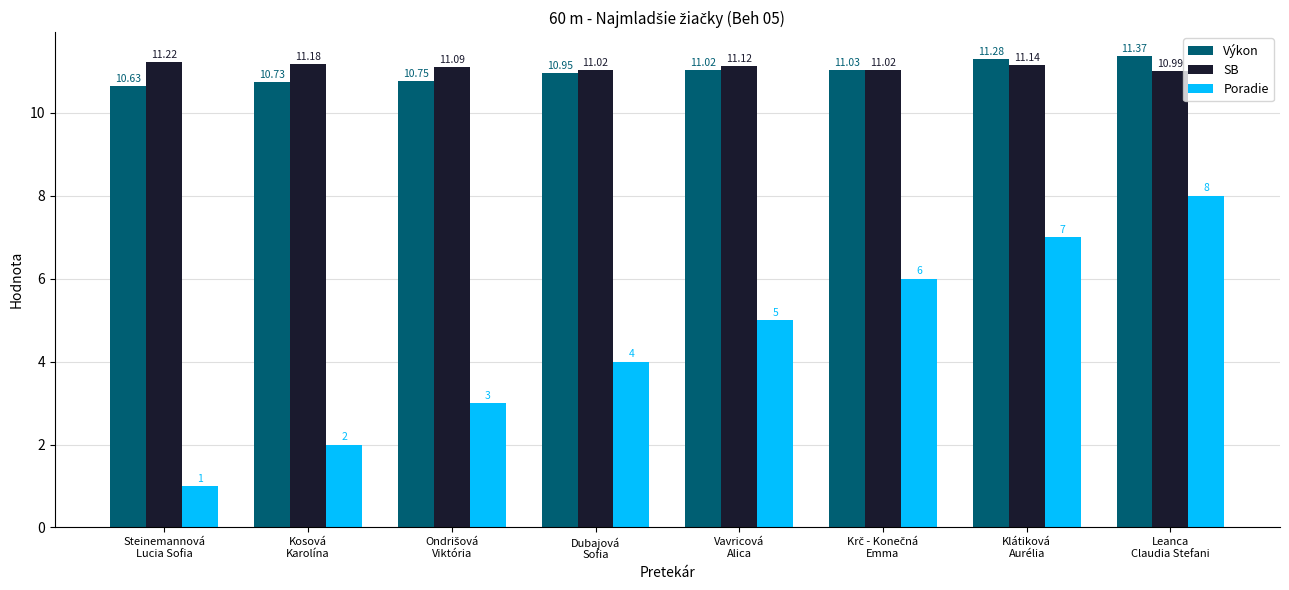

What is the total value across all series at Klátiková
Aurélia?

29.4